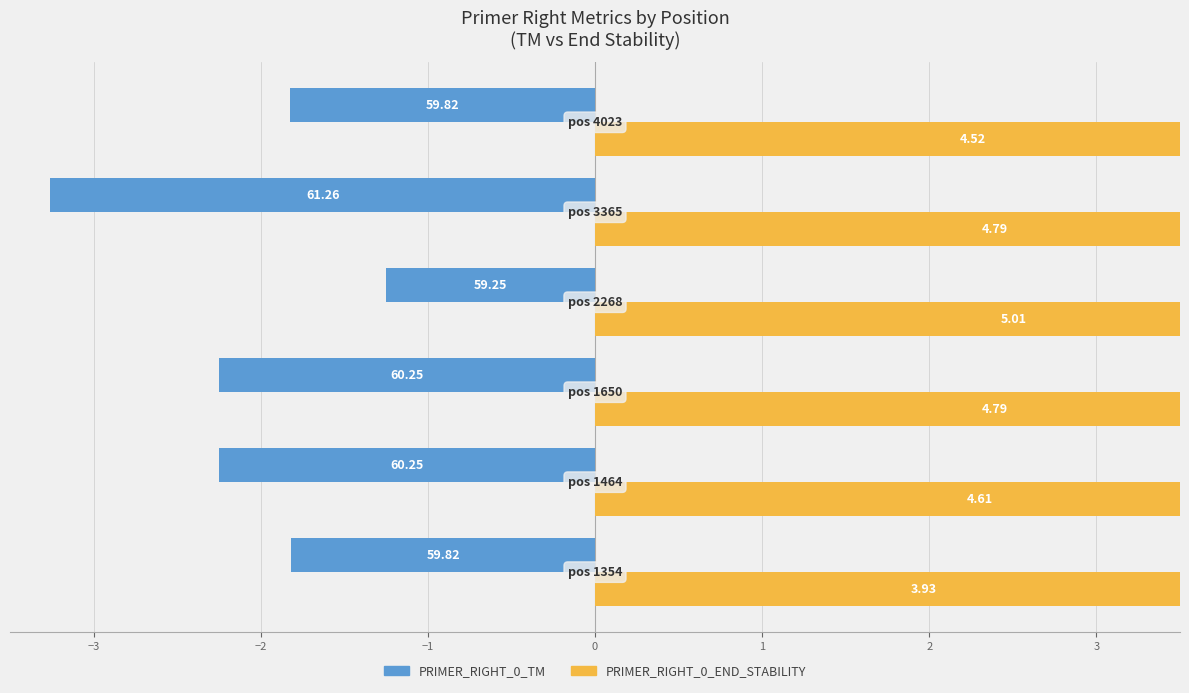

Between −3 and 1, which is larger?

1